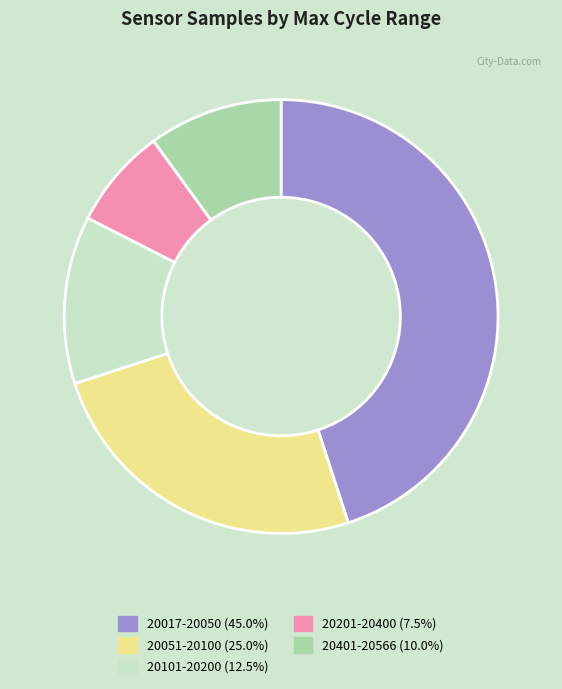

How many segments does this pie chart have?

5